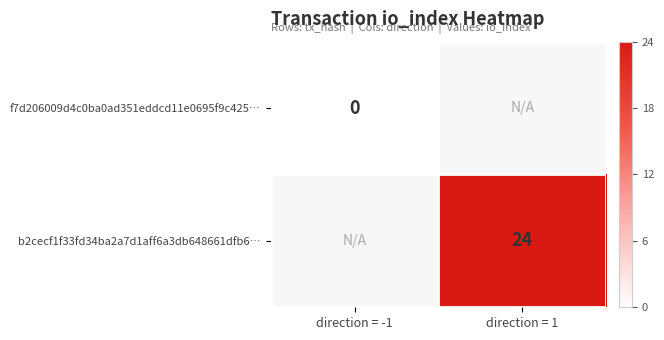

Count the number of data series in this chart.

2